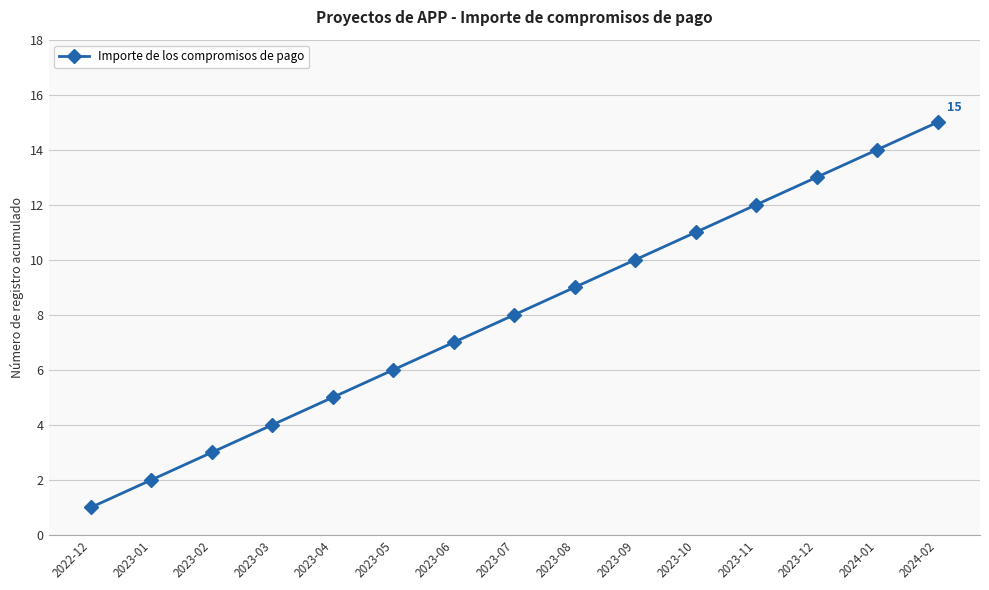

Reading left to right, what are all the values shown in this chart?

1	2	3	4	5	6	7	8	9	10	11	12	13	14	15